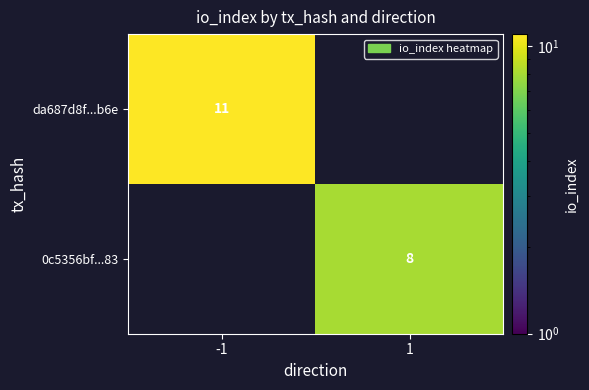

The da687d8f...b6e series shows 15 at -1. True or false?

False